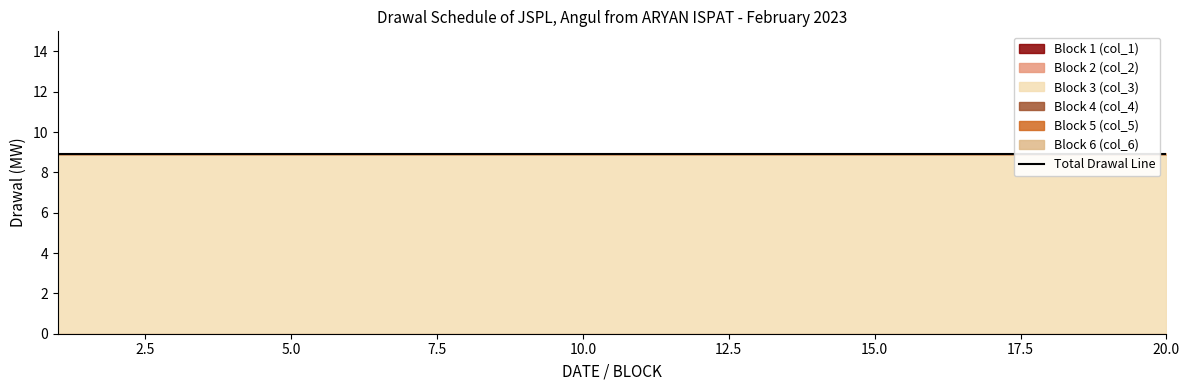

Rank the series at 13 from lowest to highest value.

Block 1 (col_1), Block 2 (col_2), Block 4 (col_4), Block 5 (col_5), Block 6 (col_6), Block 3 (col_3)